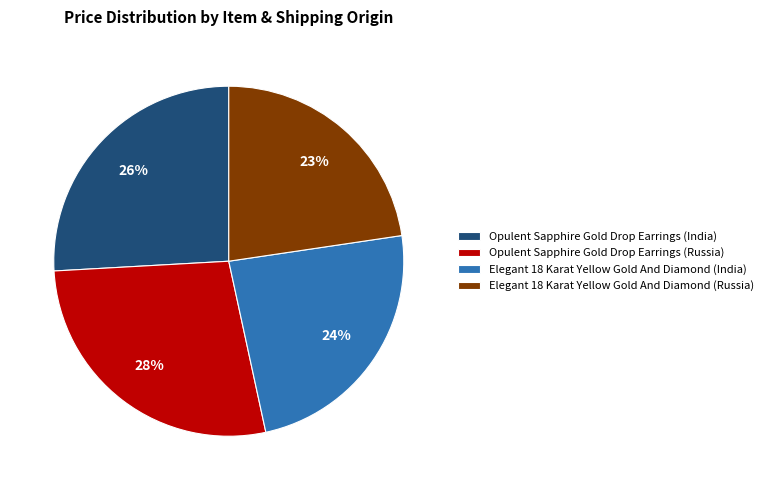

Rank the categories by value from highest to lowest.

Opulent Sapphire Gold Drop Earrings (Russia), Opulent Sapphire Gold Drop Earrings (India), Elegant 18 Karat Yellow Gold And Diamond (India), Elegant 18 Karat Yellow Gold And Diamond (Russia)